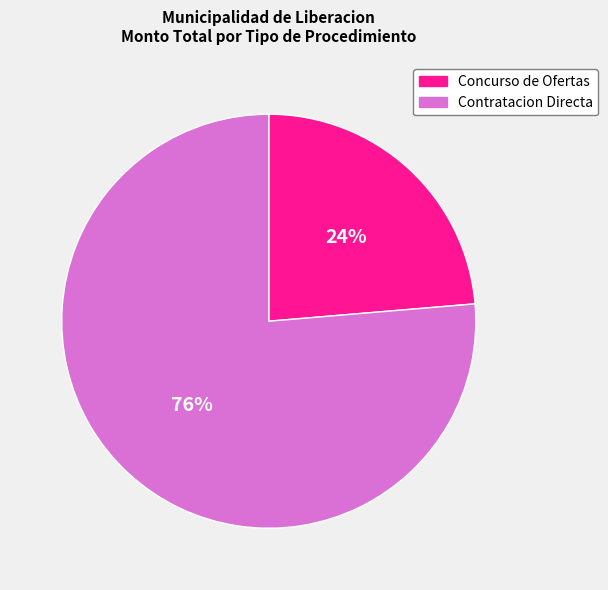

What percentage is the Contratacion Directa slice, to the nearest percent?

76%